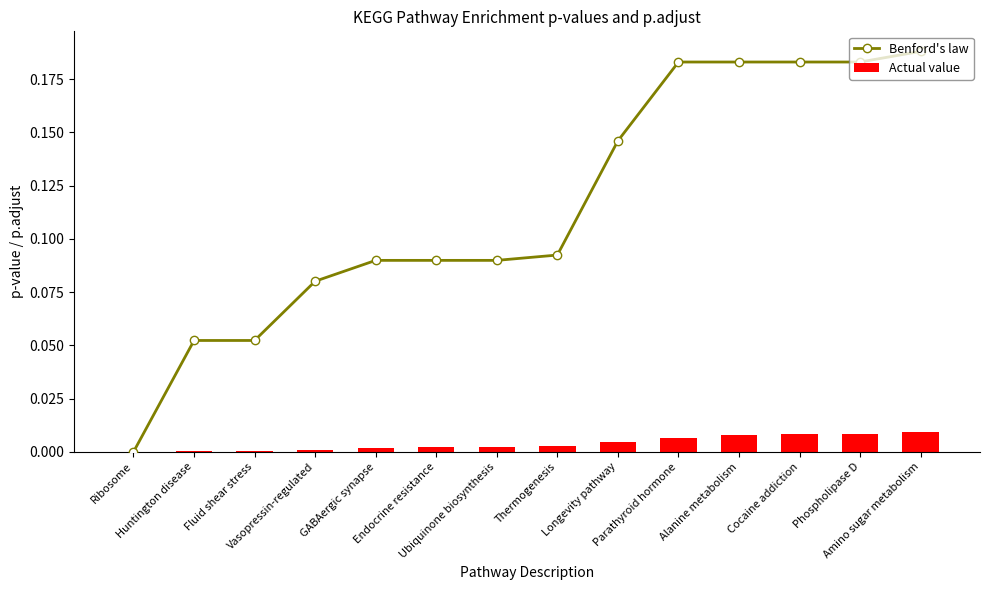

What is the spread (max minus min) of values at Thermogenesis?

0.1